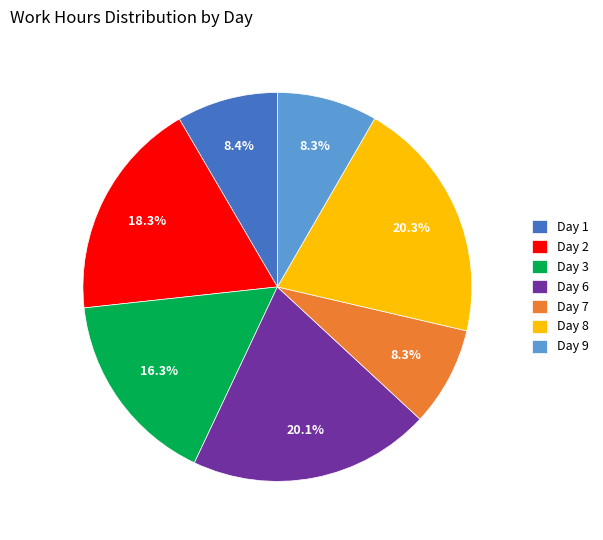

The Day 7 slice represents 8% of the pie. True or false?

True